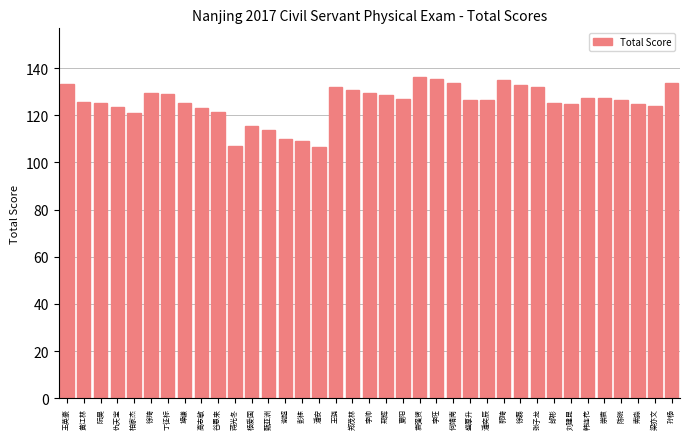

What is the label of the 30th bar from the right?

操谦